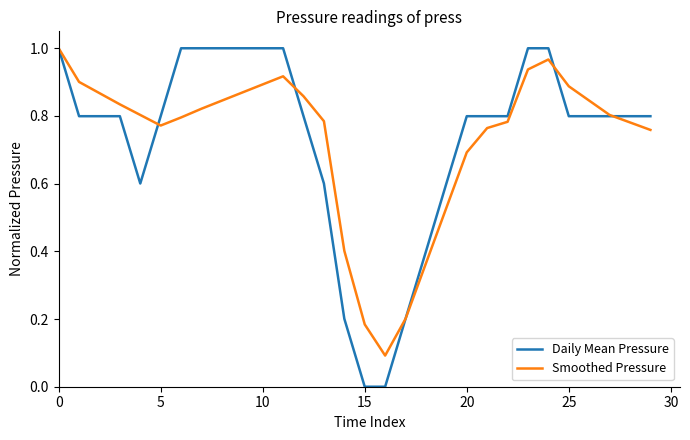

How many series are shown in this chart?

2